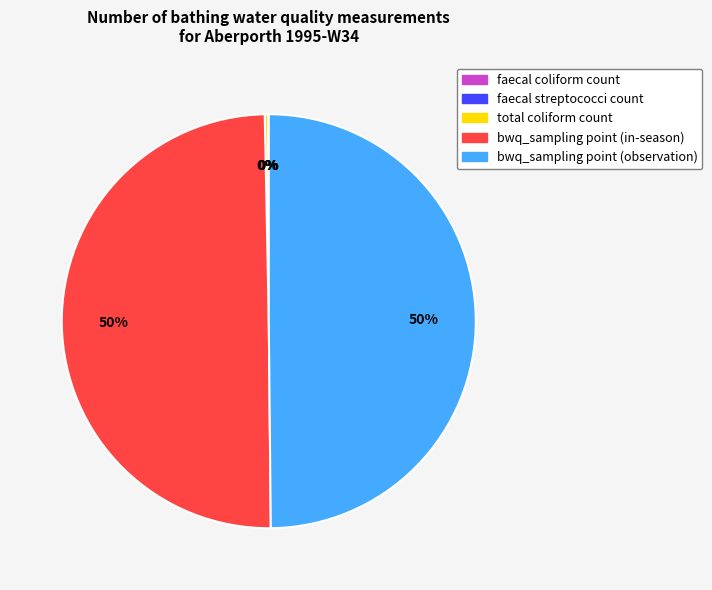

To the nearest percent, what portion does bwq_sampling point (observation) represent?

50%